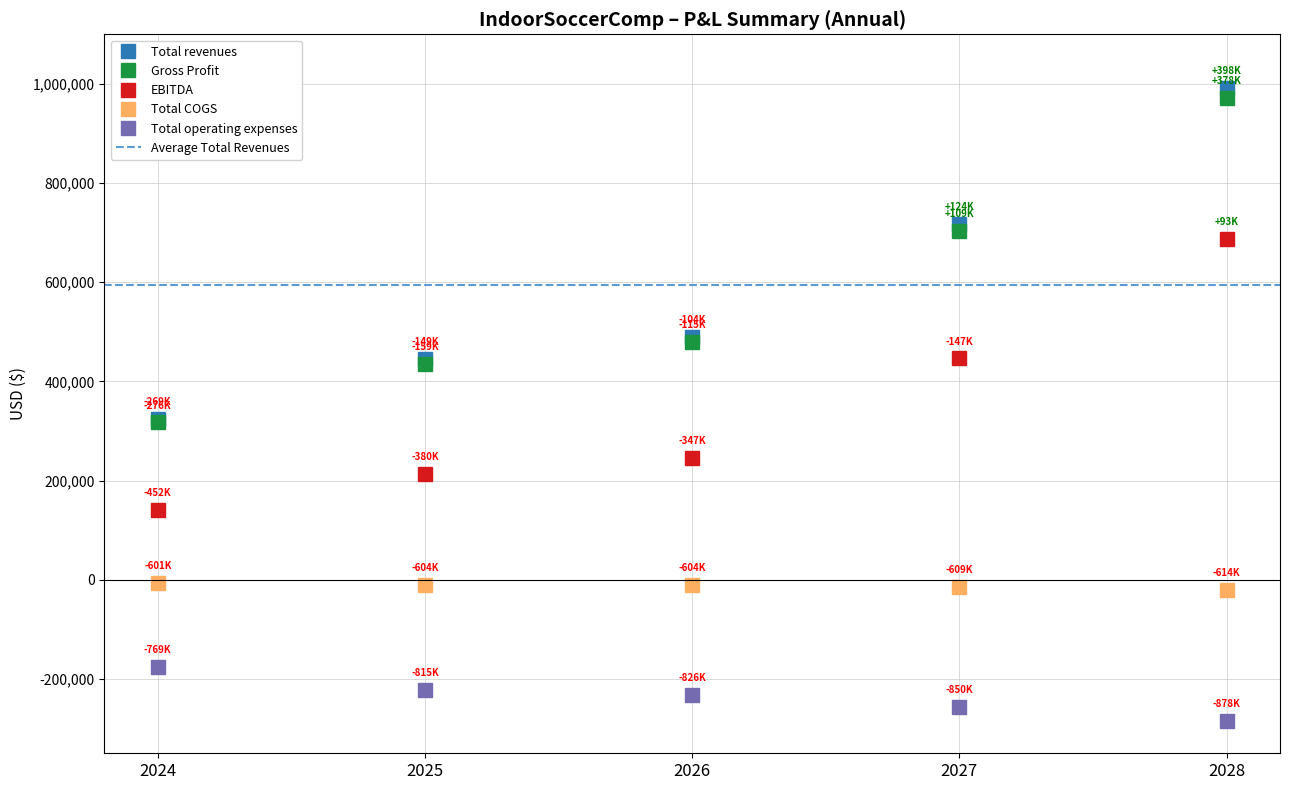

True or false: Total revenues has more than 0 points higher than both neighbors.

False